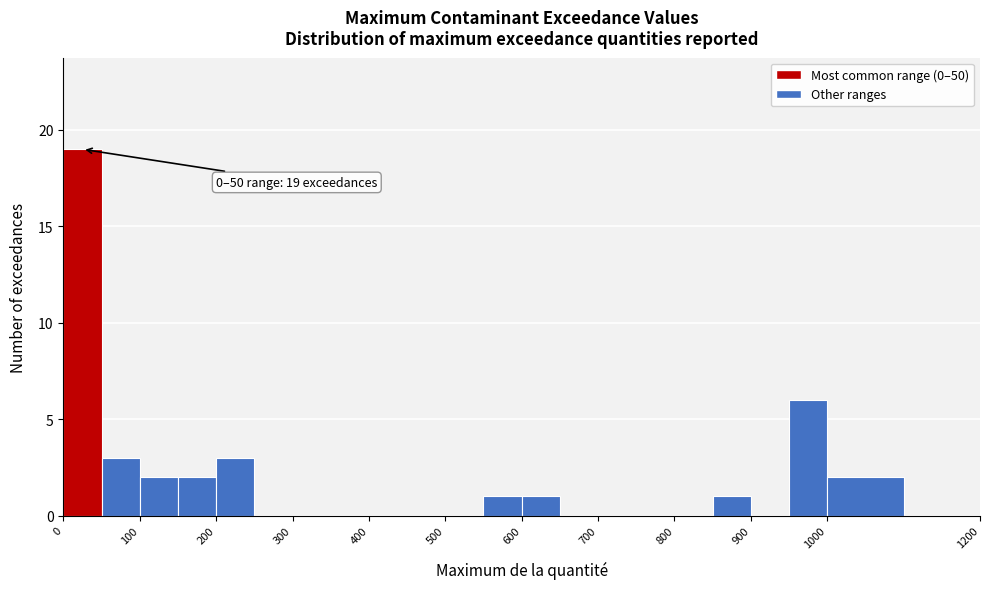

Over which range of the x-axis is the bar tallest?

0 to 50